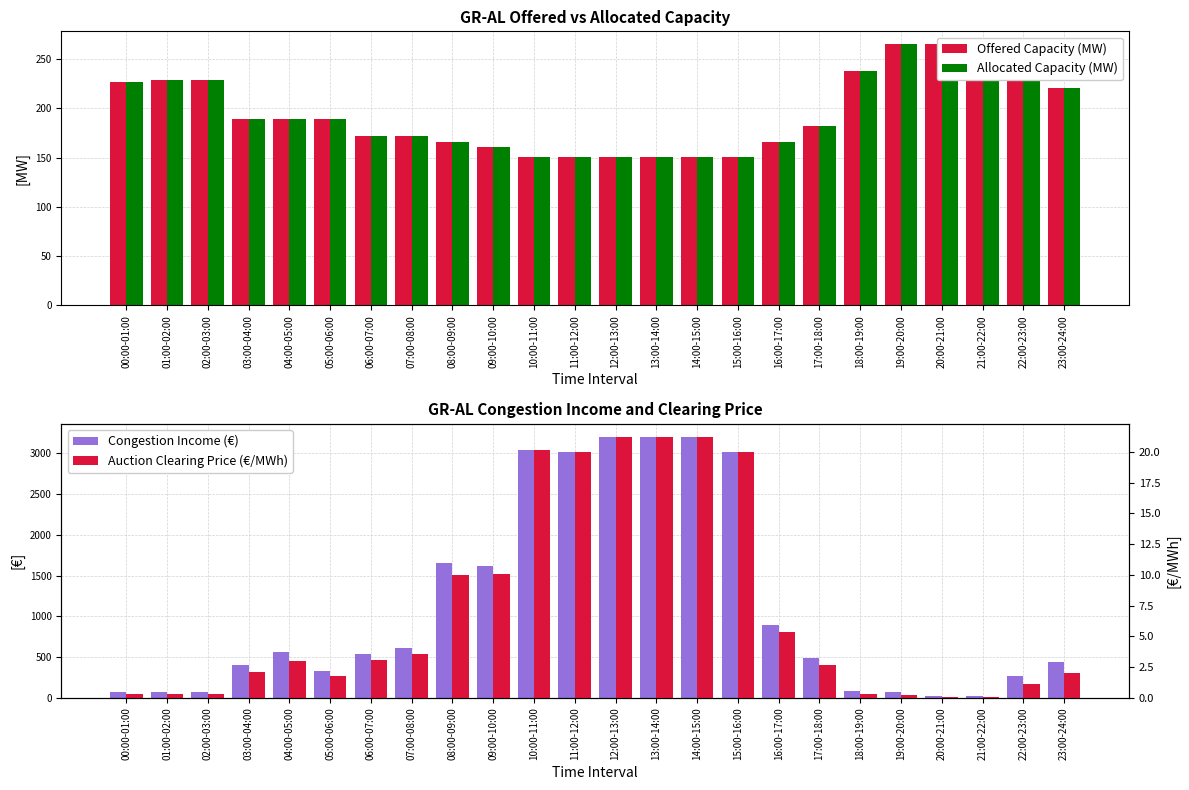

What is the average value of the Allocated Capacity (MW) series?

194.1